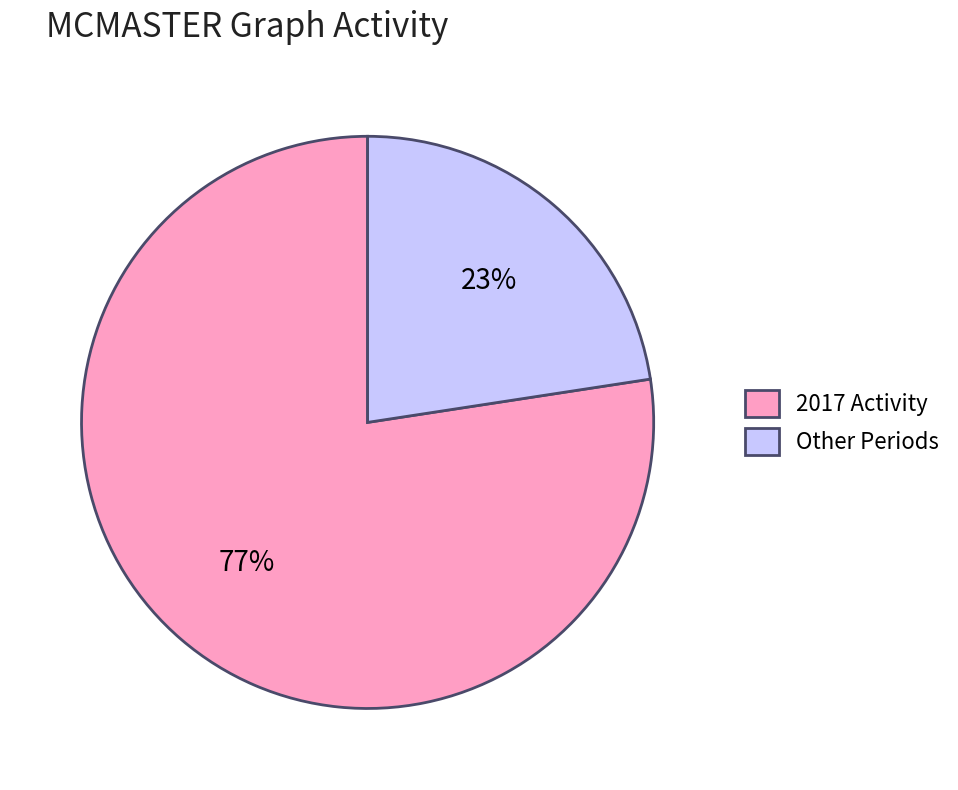

Combined, do Other Periods and 2017 Activity account for over 50%?

Yes